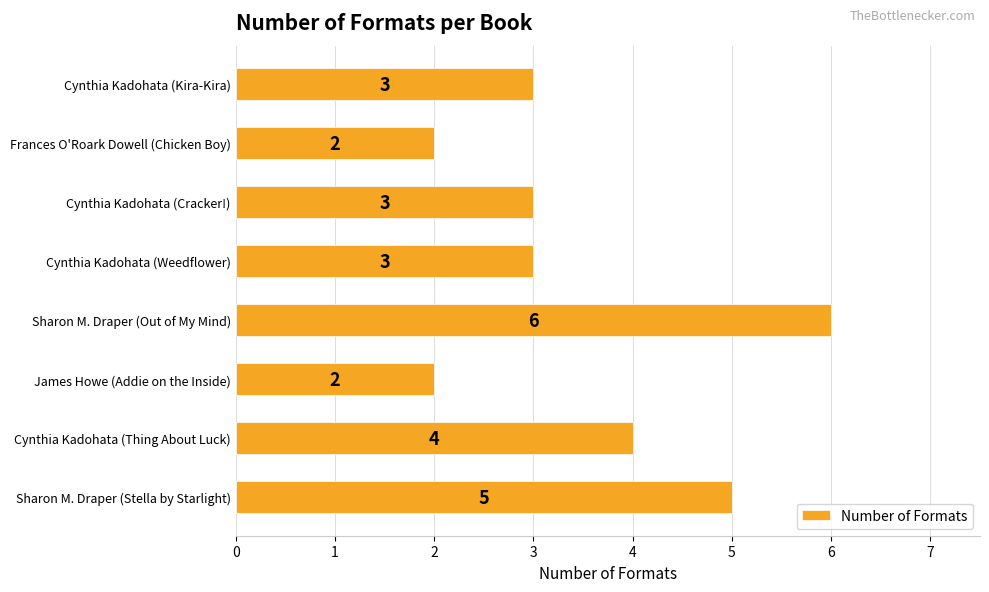

Reading top to bottom, what are all the values shown in this chart?

Cynthia Kadohata (Kira-Kira)=3	Frances O'Roark Dowell (Chicken Boy)=2	Cynthia Kadohata (Cracker!)=3	Cynthia Kadohata (Weedflower)=3	Sharon M. Draper (Out of My Mind)=6	James Howe (Addie on the Inside)=2	Cynthia Kadohata (Thing About Luck)=4	Sharon M. Draper (Stella by Starlight)=5